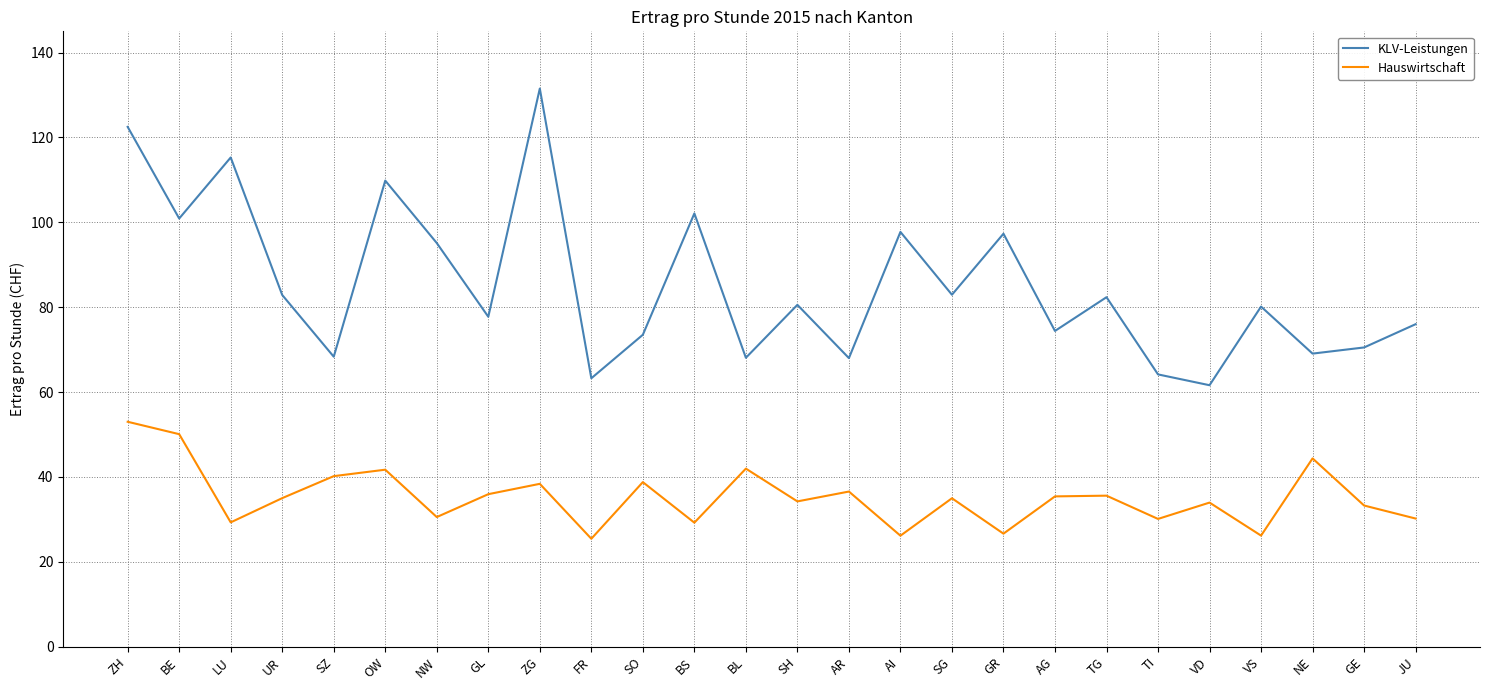

In KLV-Leistungen, how many points are lower than both neighbors (excluding endpoints)?

10